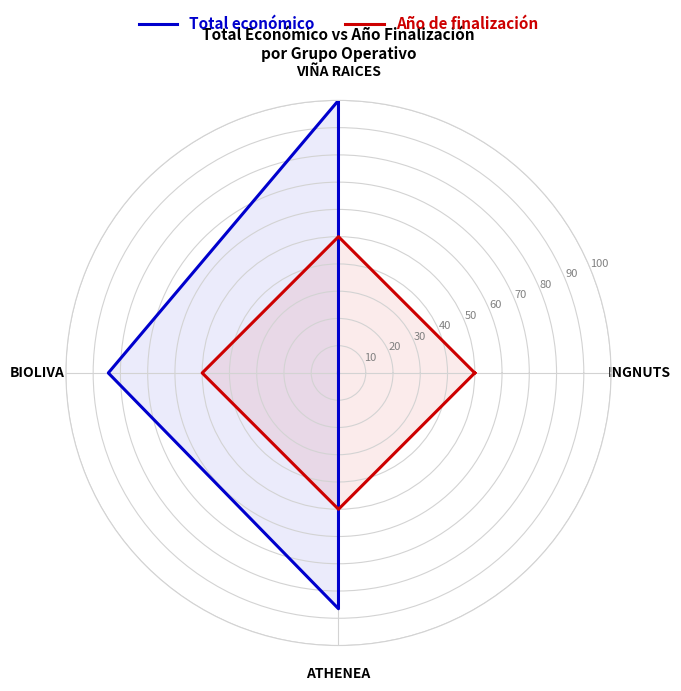

Which series has the widest spread of values?

Total económico